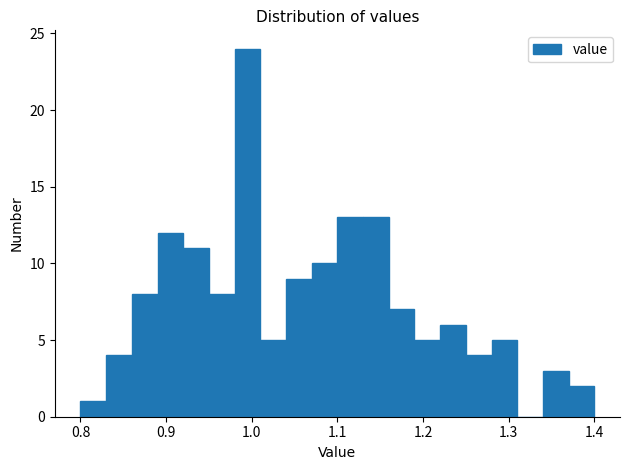

Around what value on the x-axis is the tallest bar? Give the approximate position of its centre, as read against the axis.

1.00